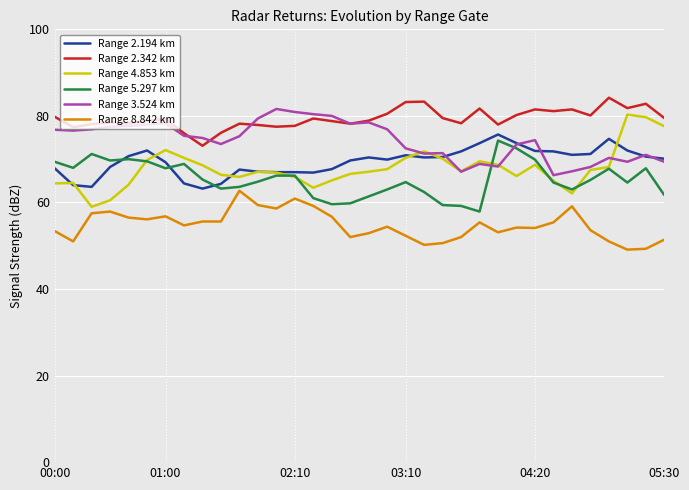

True or false: Range 8.842 km and Range 2.194 km cross at least once.

False